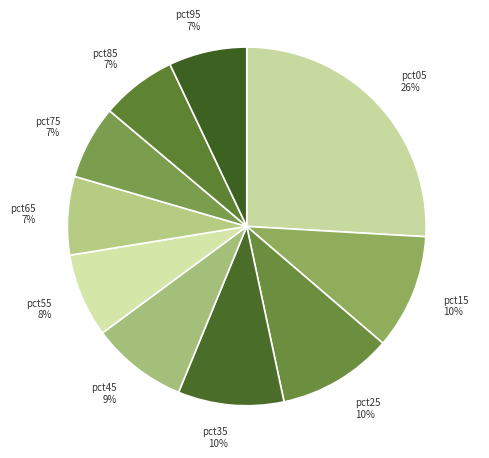

What percentage is the pct65 slice, to the nearest percent?

7%